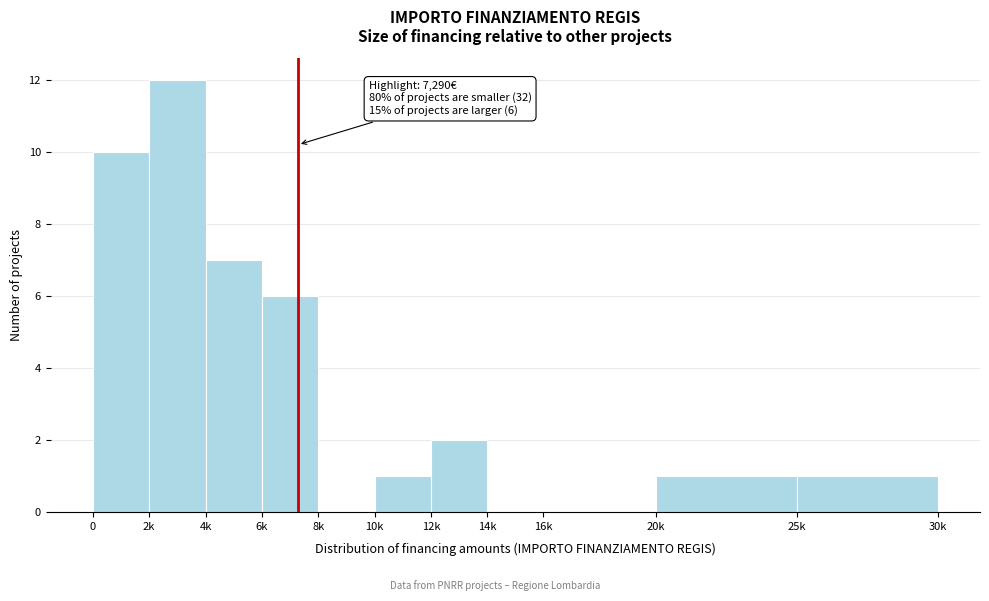

Reading left to right, list all the values displayed in this chart.

0=10	2k=12	4k=7	6k=6	8k=0	10k=1	12k=2	14k=0	16k=0	20k=1	25k=1